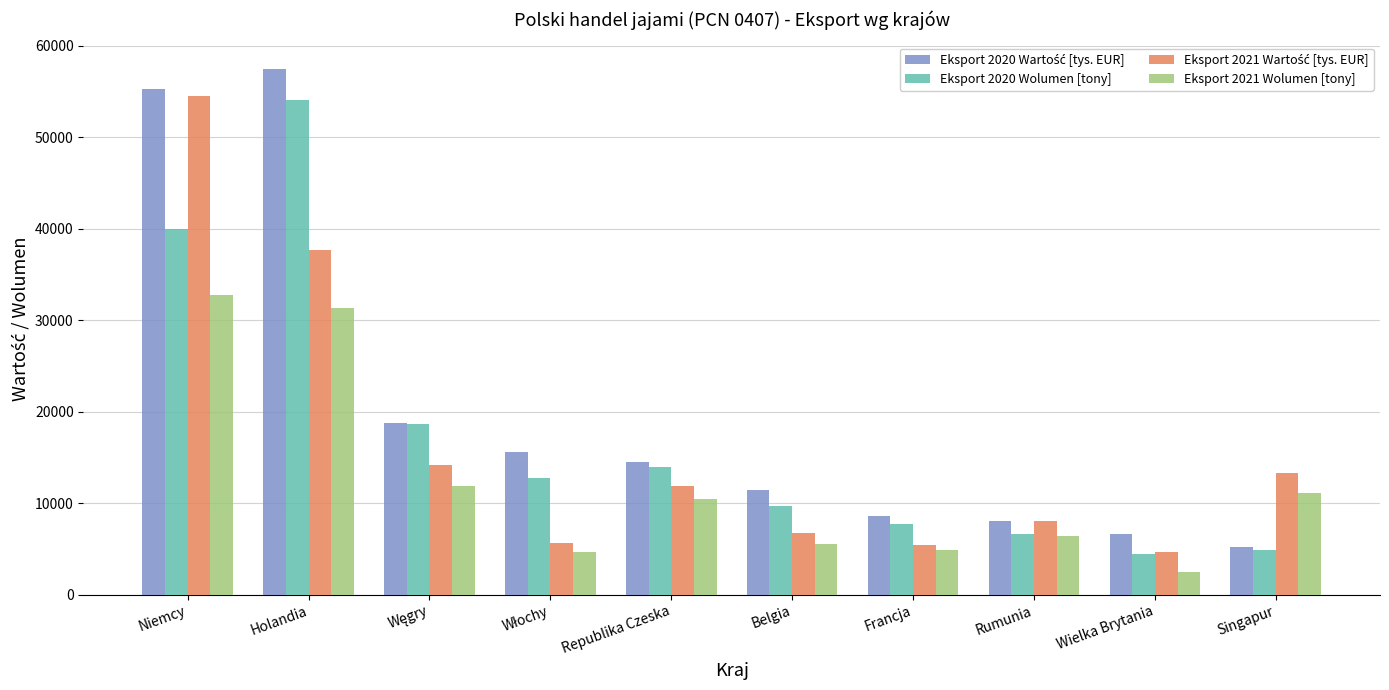

The value of Eksport 2020 Wolumen [tony] at Francja is 7692.5. True or false?

True